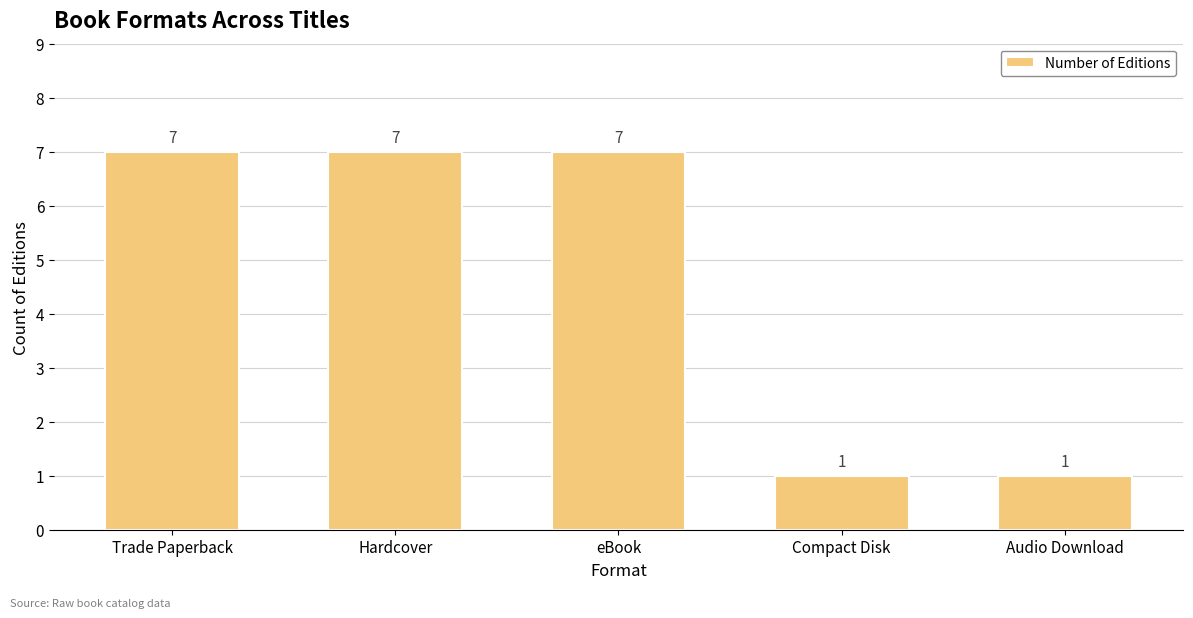

True or false: the data shows 7 at Trade Paperback.

True